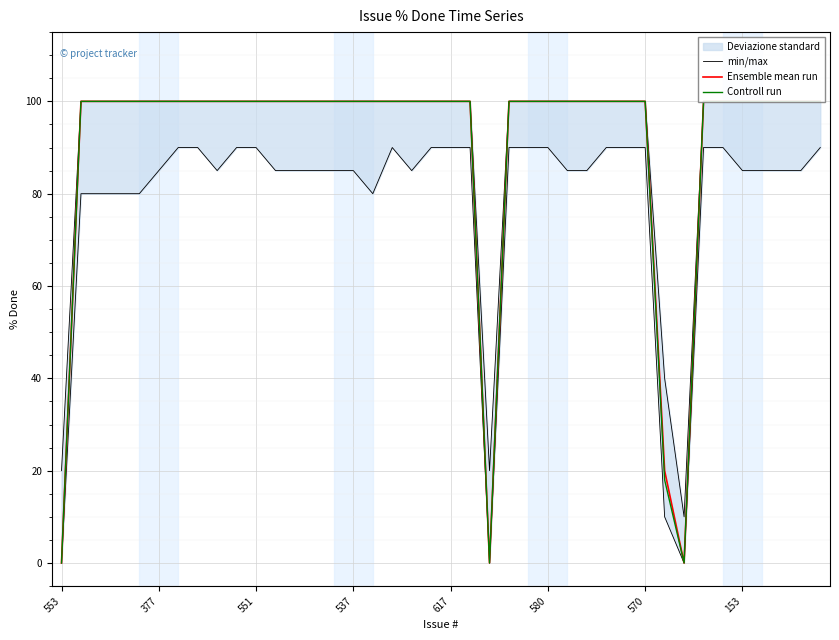

The Controll run series shows 100 at 39. True or false?

True